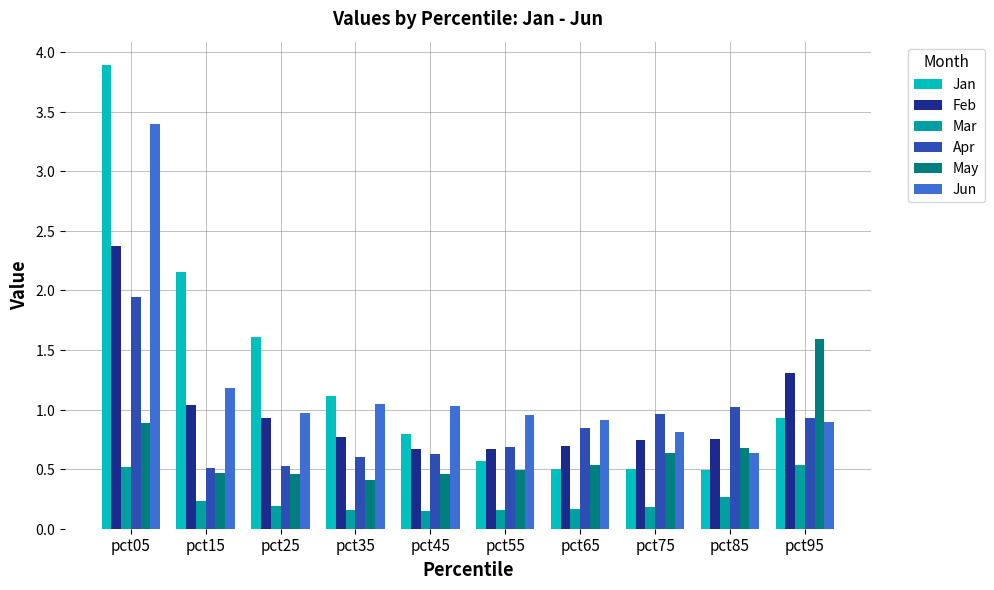

Does the chart contain stacked bars?

No